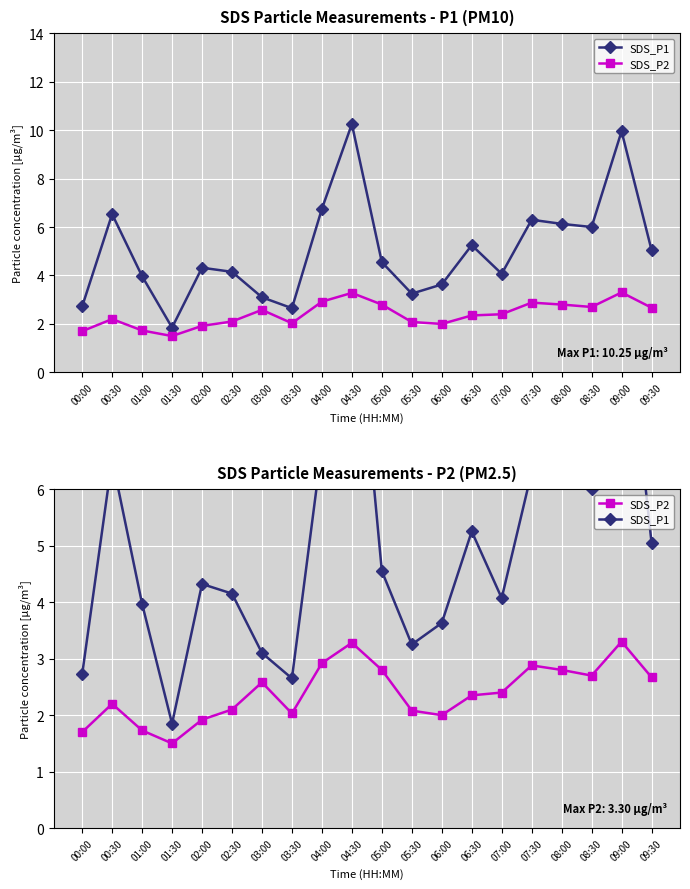

How many values in the SDS_P1 series exceed 4?

13